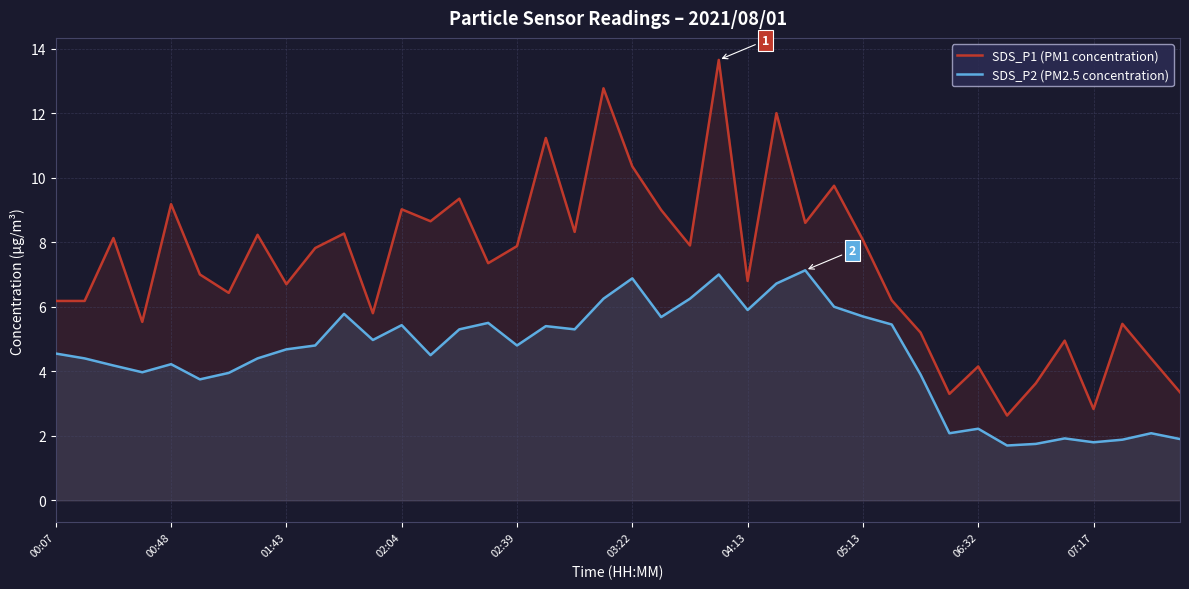

What is the difference between the SDS_P2 (PM2.5 concentration) values at 25 and 14?

1.4